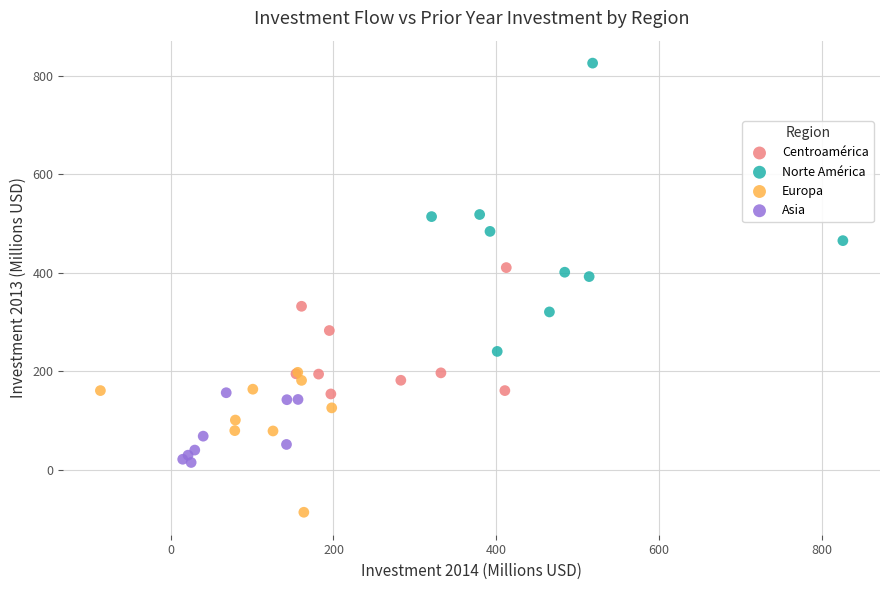

What are all the series names shown in the legend?

Centroamérica, Norte América, Europa, Asia